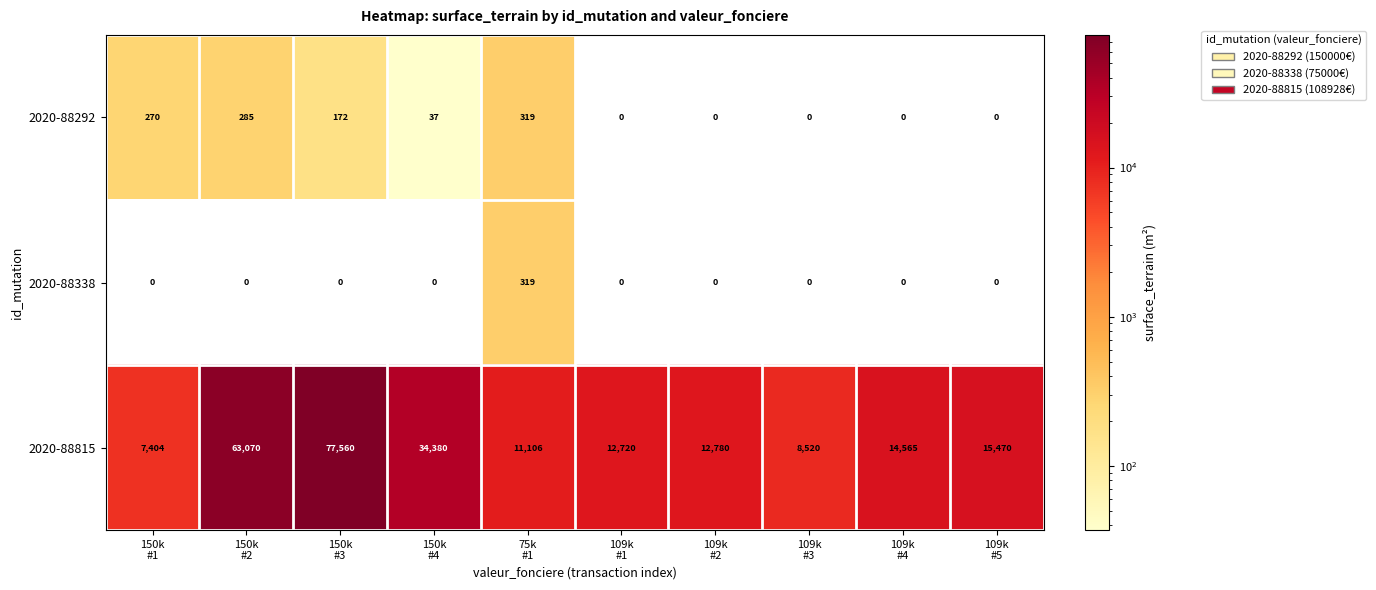

What is the maximum value for 2020-88338?

319